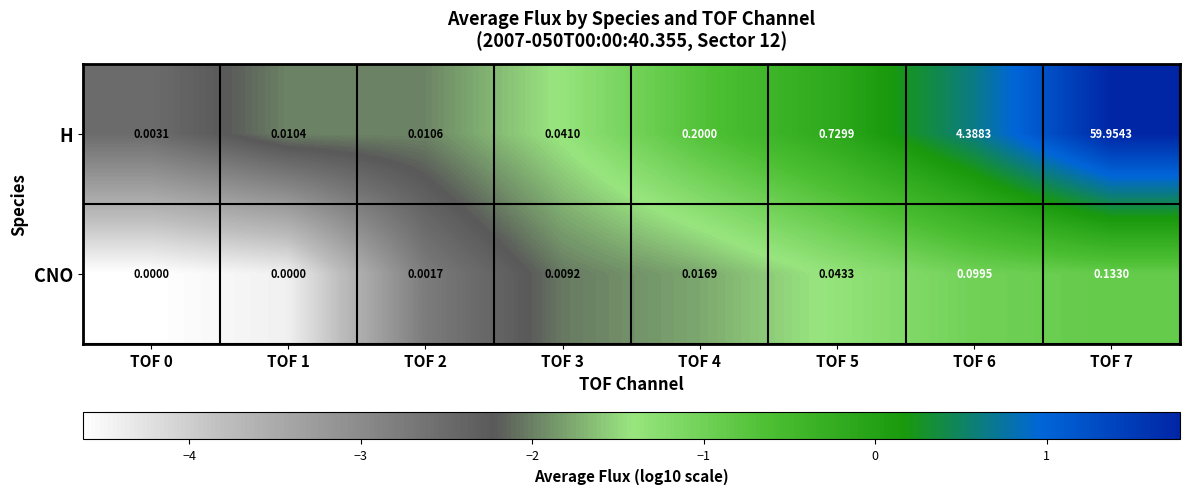

How many distinct data groups are displayed?

2